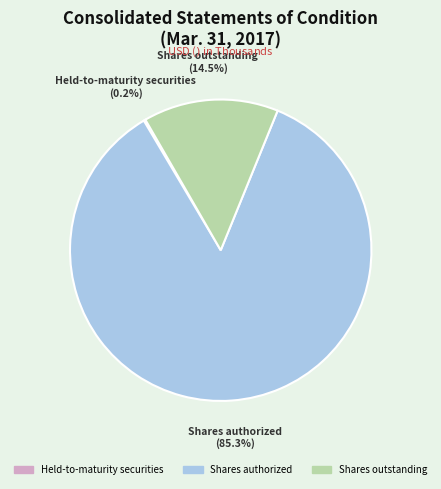

Combined, what portion of the pie is Shares outstanding and Shares authorized?

99.8%